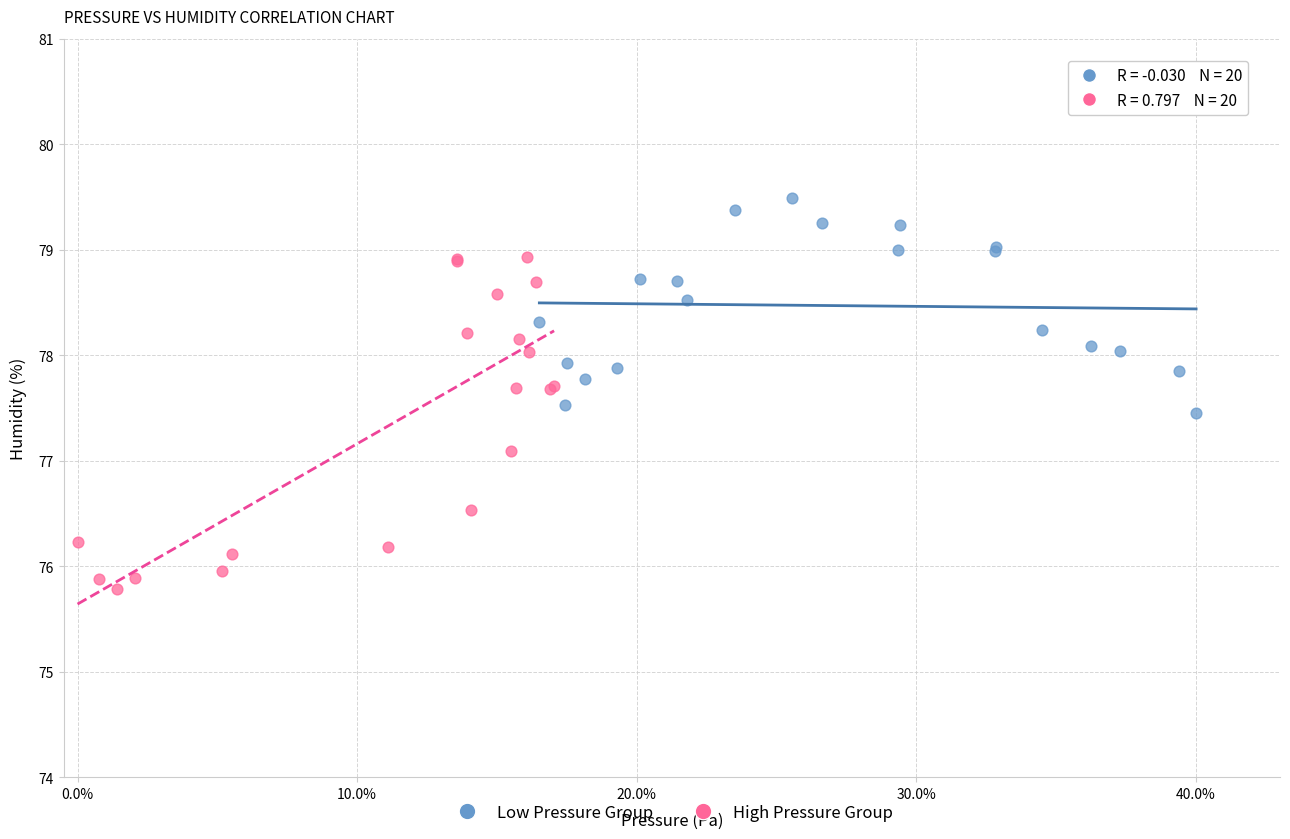

Which series contains the highest Y value?

Low Pressure Group